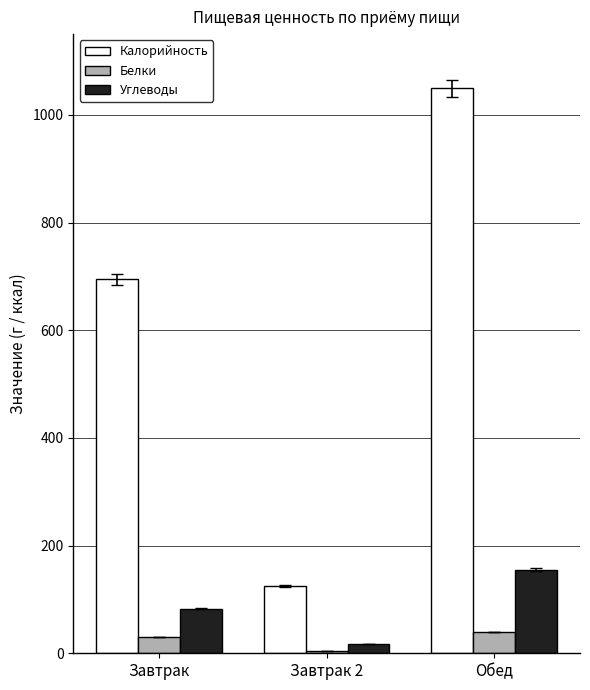

What is the minimum value shown in the chart?

3.8